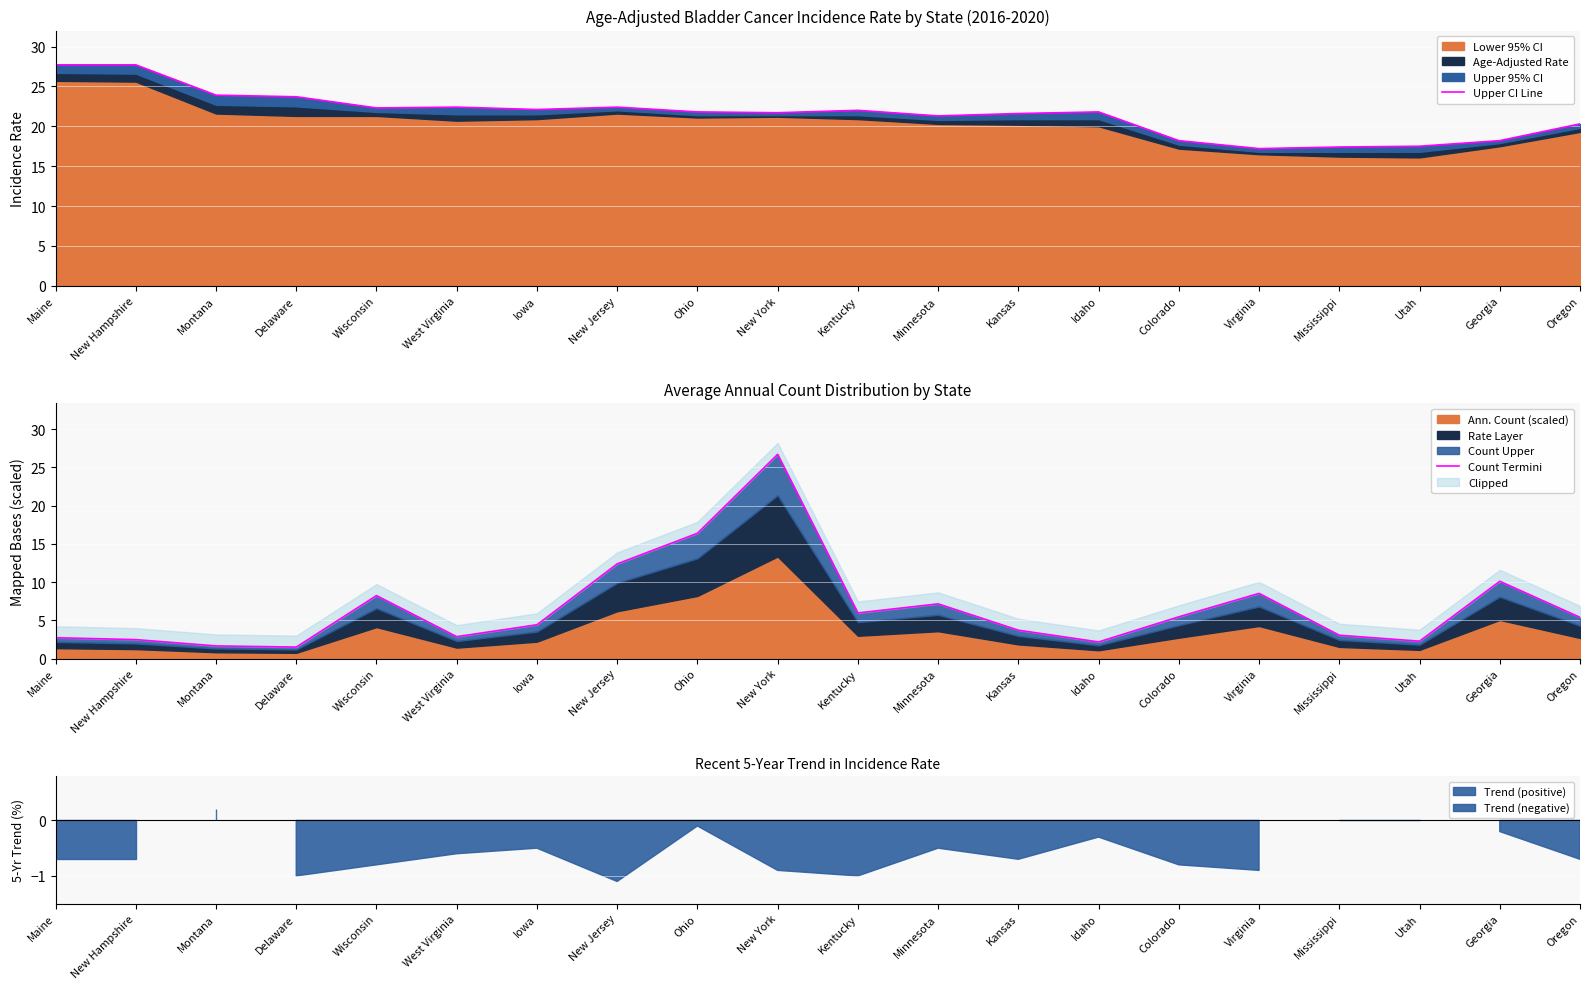

What is the approximate value of Upper CI Line at Virginia?

17.2